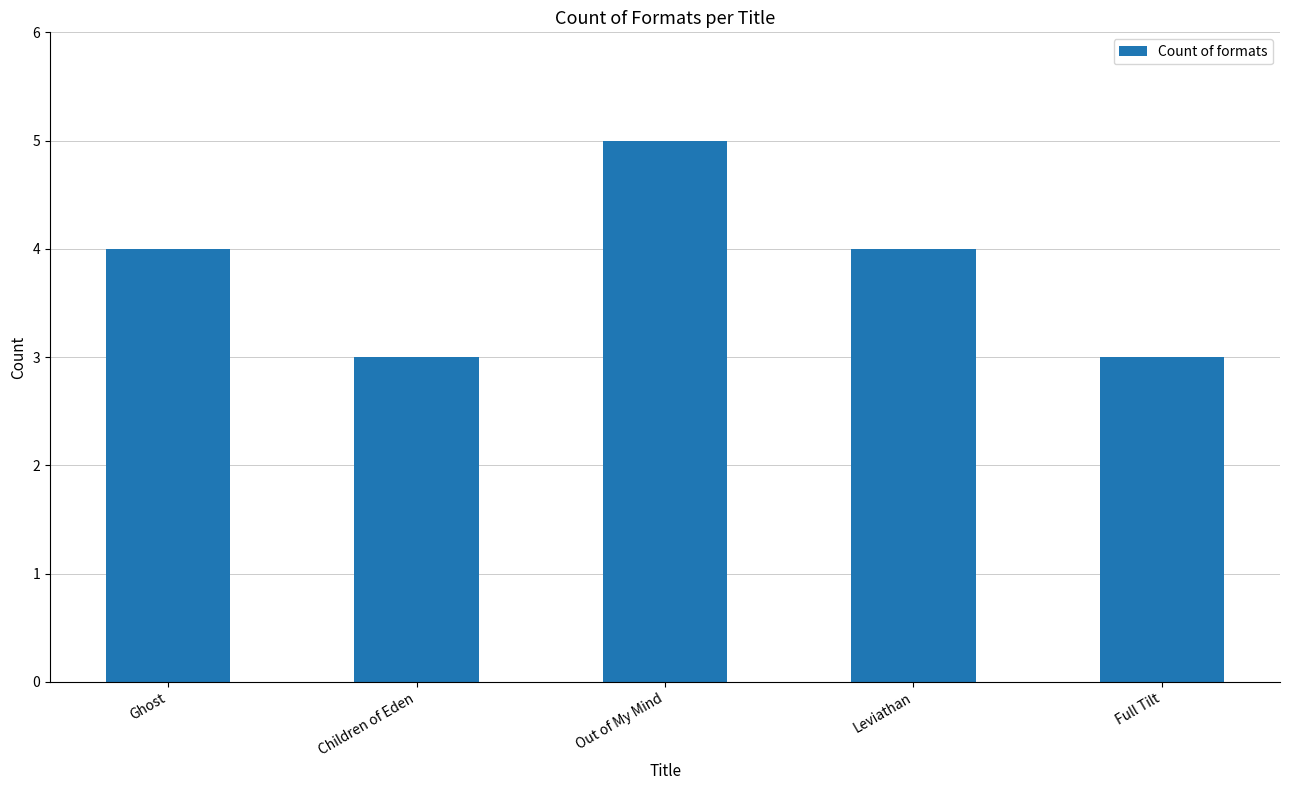

Read the value at Children of Eden.

3